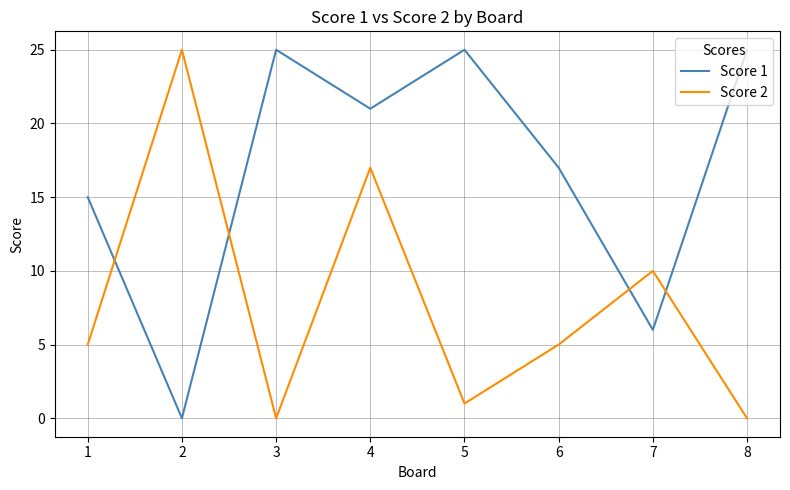

At which label is Score 2 closest to 12?

7